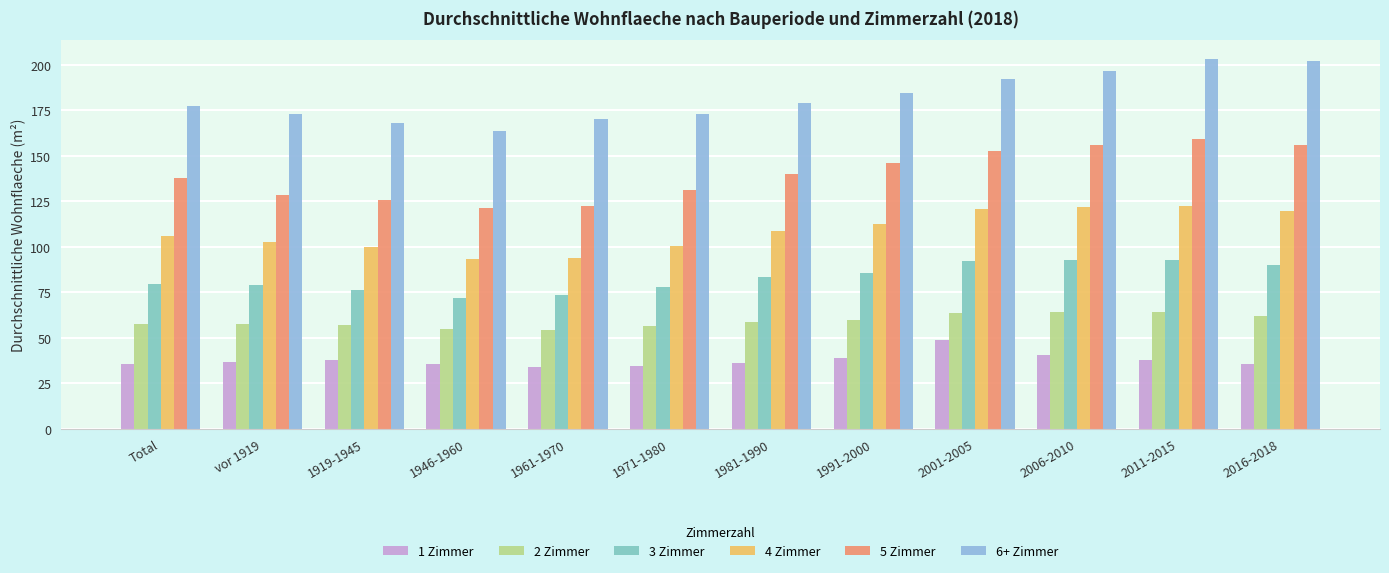

Is it true that 6+ Zimmer equals 99.6 at 1971-1980?

False